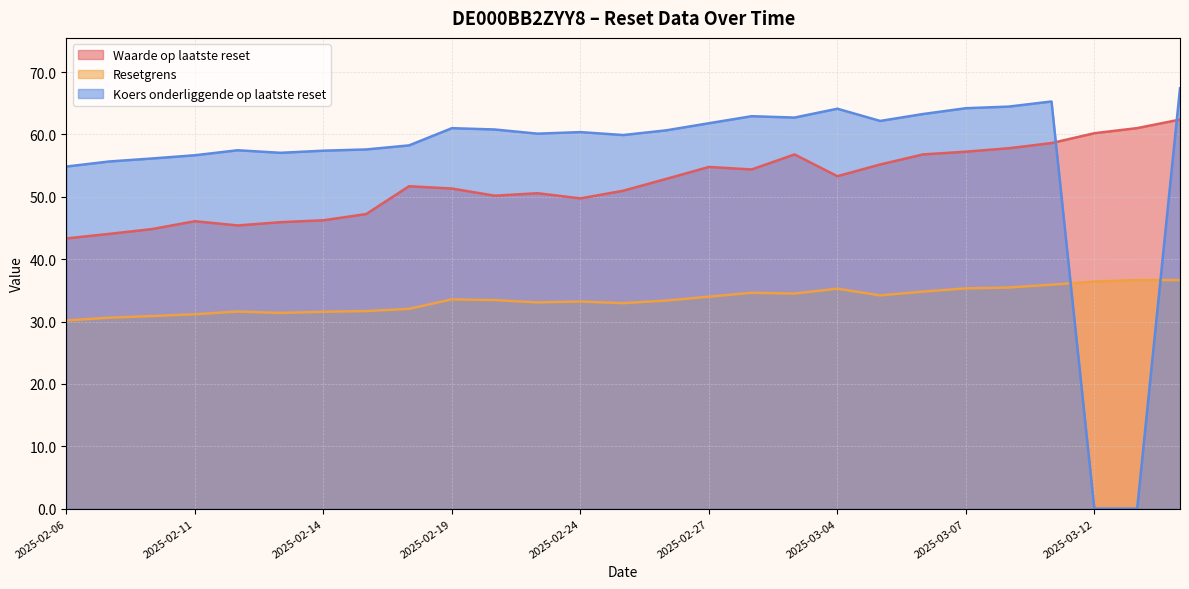

At which label does Waarde op laatste reset first exceed 51?

2025-02-18